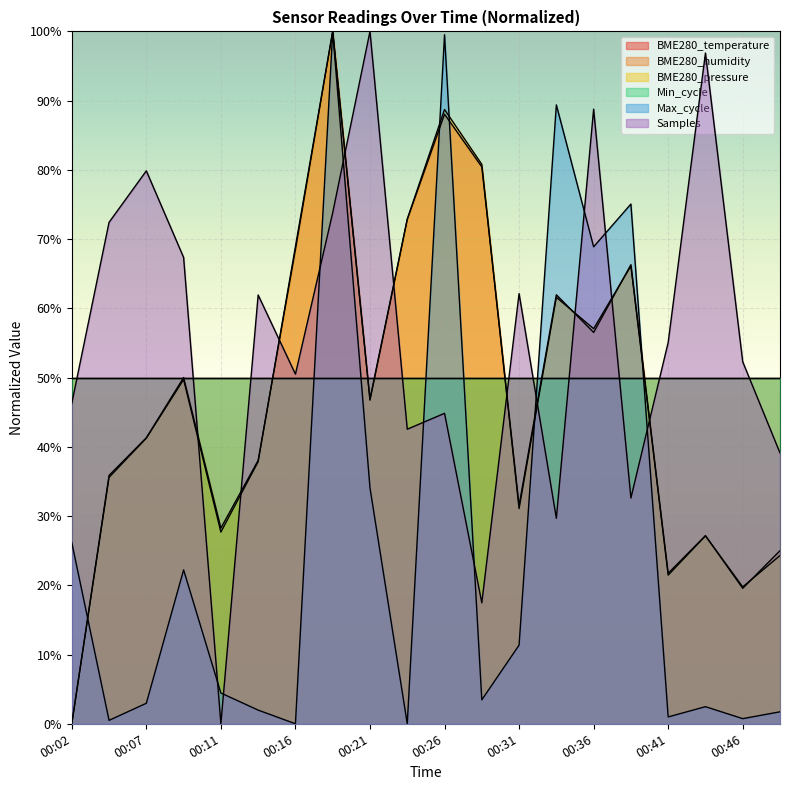

What is the maximum value shown in the chart?

100.0